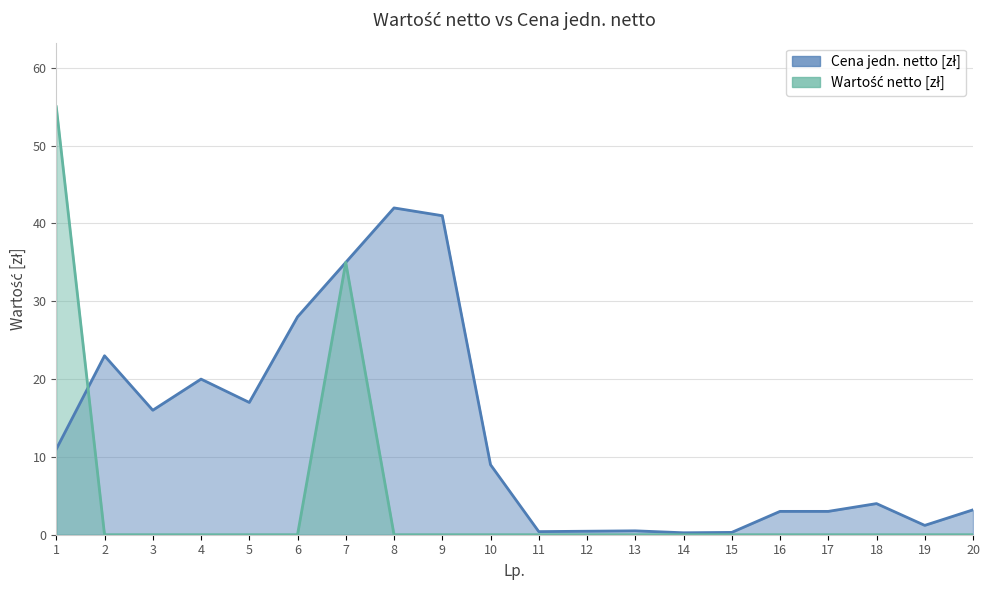

What is the sum of all Wartość netto [zł] values?

90.0